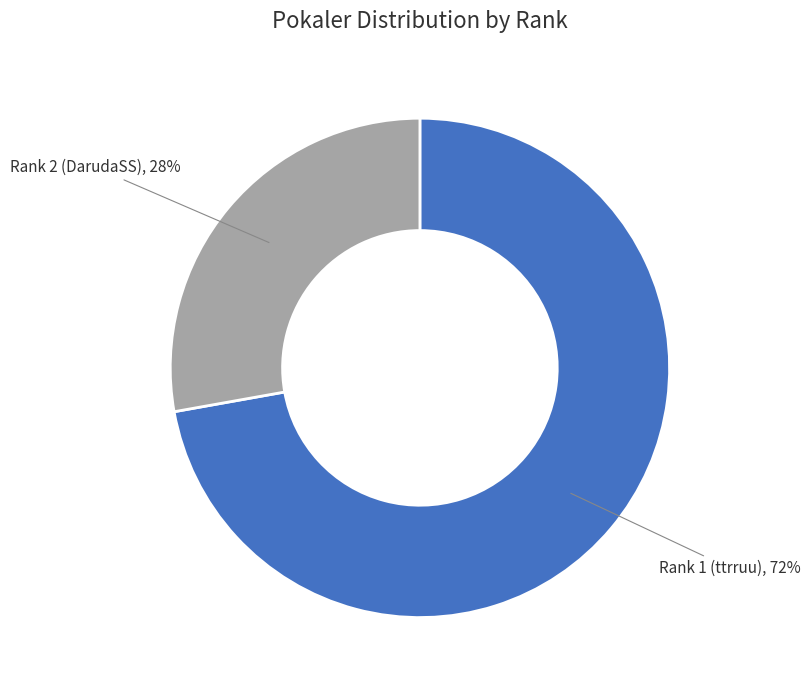

Is there a majority slice in this chart?

Yes